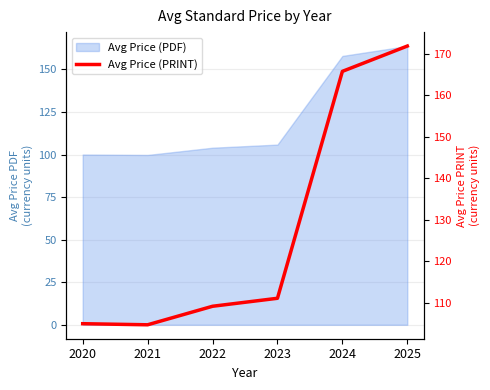

How many lines are shown in the chart?

1